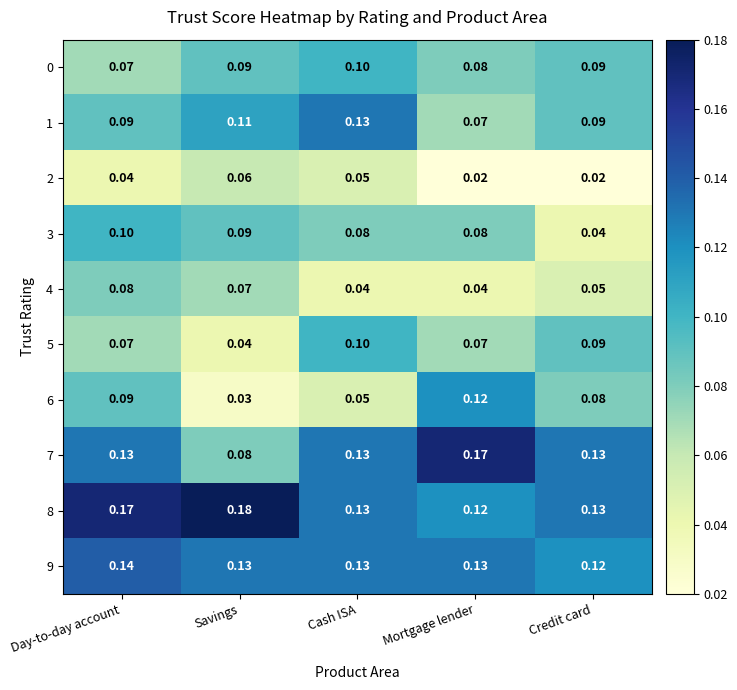

Is the value of 3 at Credit card greater than the value of 8 at Credit card?

No